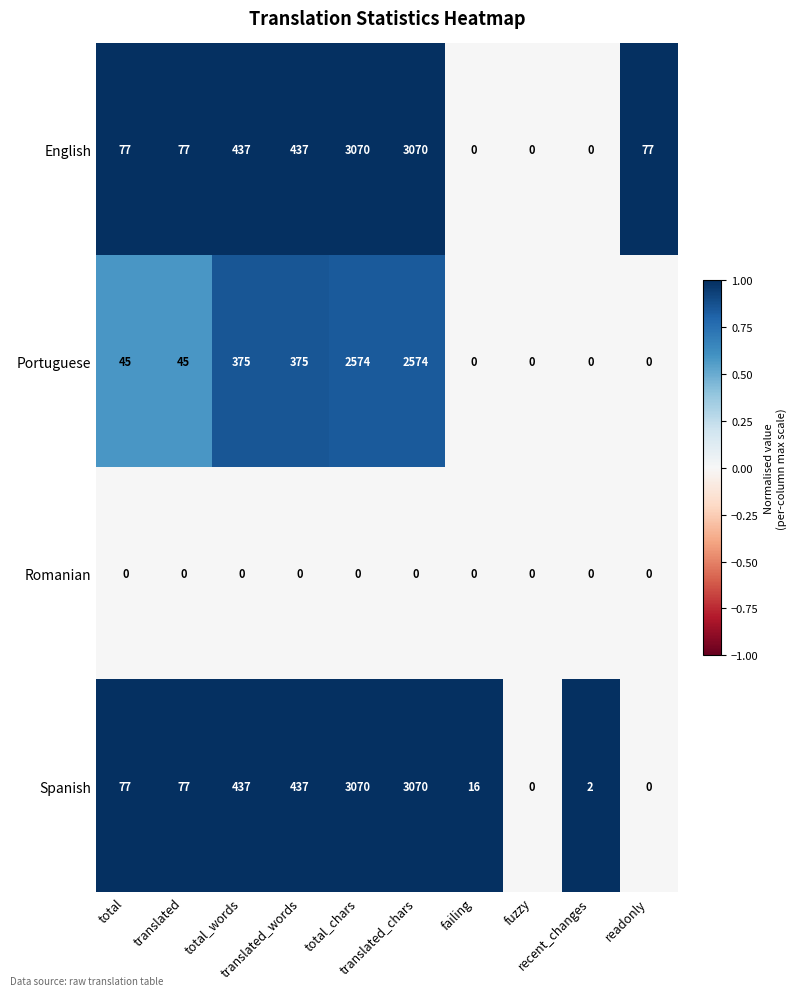

What is the difference between the maximum and second lowest values in the Spanish series?

3070